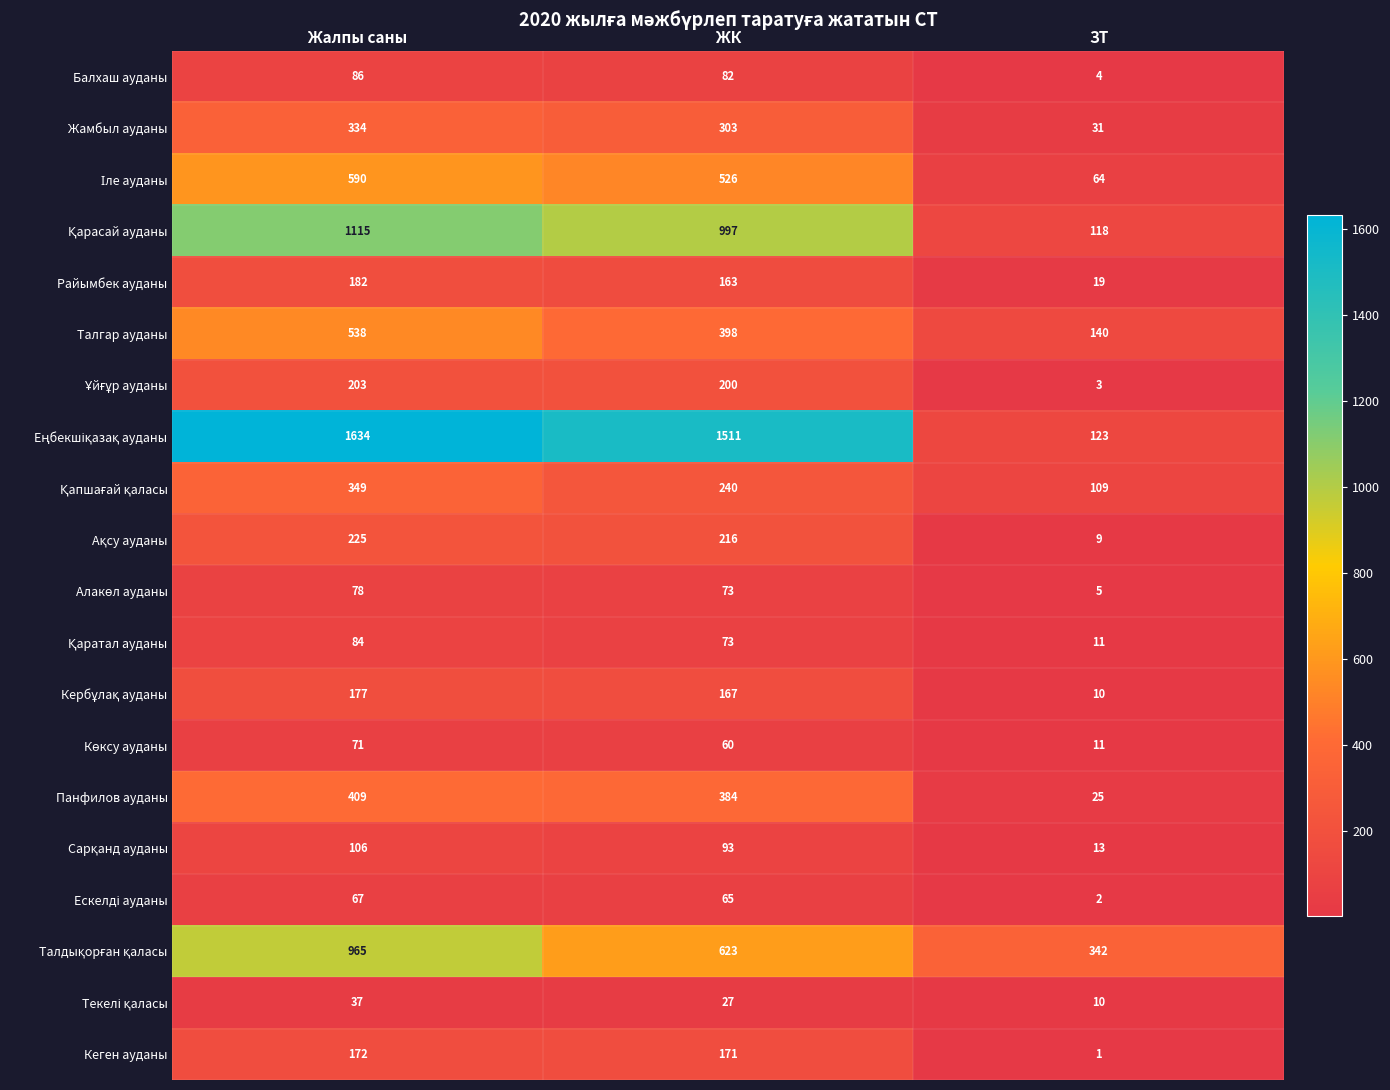

At which category does the chart reach its minimum across all series?

ЗТ